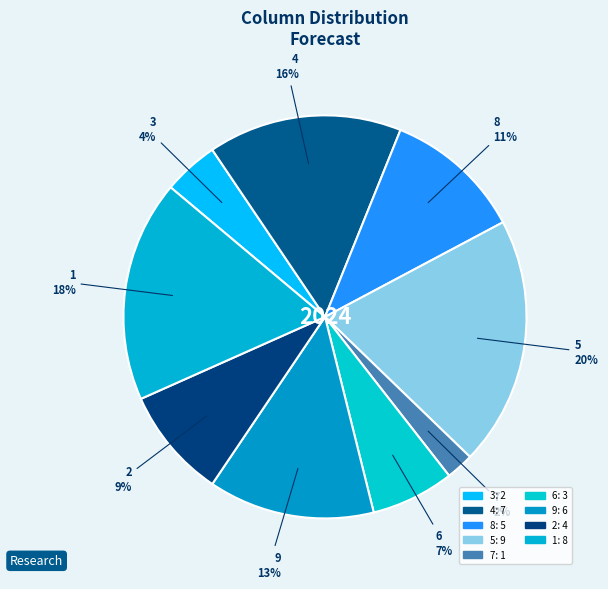

Is it true that 3 is 4% of the pie?

True